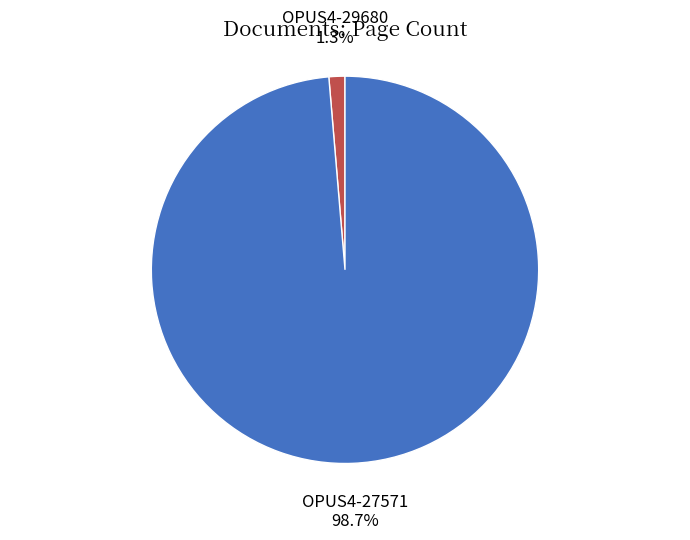

Is there any slice that represents more than half of the pie?

Yes